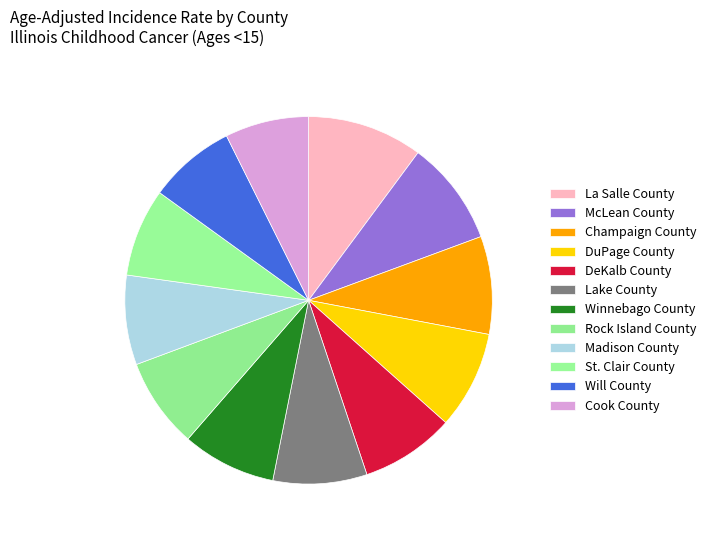

Do McLean County and Madison County together represent more than half of the pie?

No